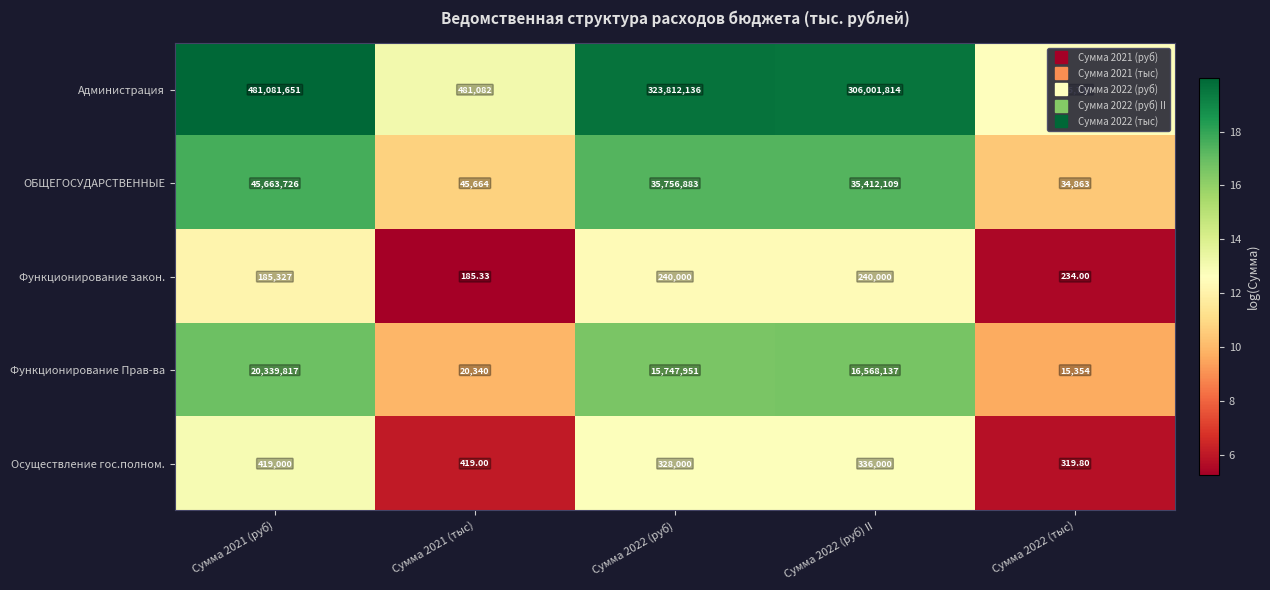

List the series in order of their peak value, lowest first.

Функционирование закон., Осуществление гос.полном., Функционирование Прав-ва, ОБЩЕГОСУДАРСТВЕННЫЕ, Администрация